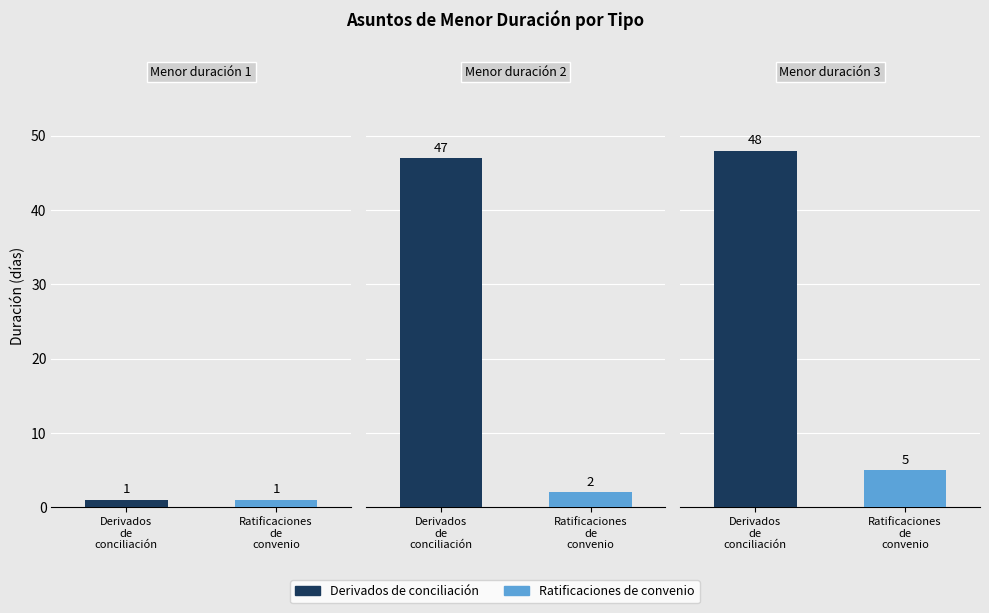

List the labels in order of Derivados de conciliación value, largest first.

2, 1, 0